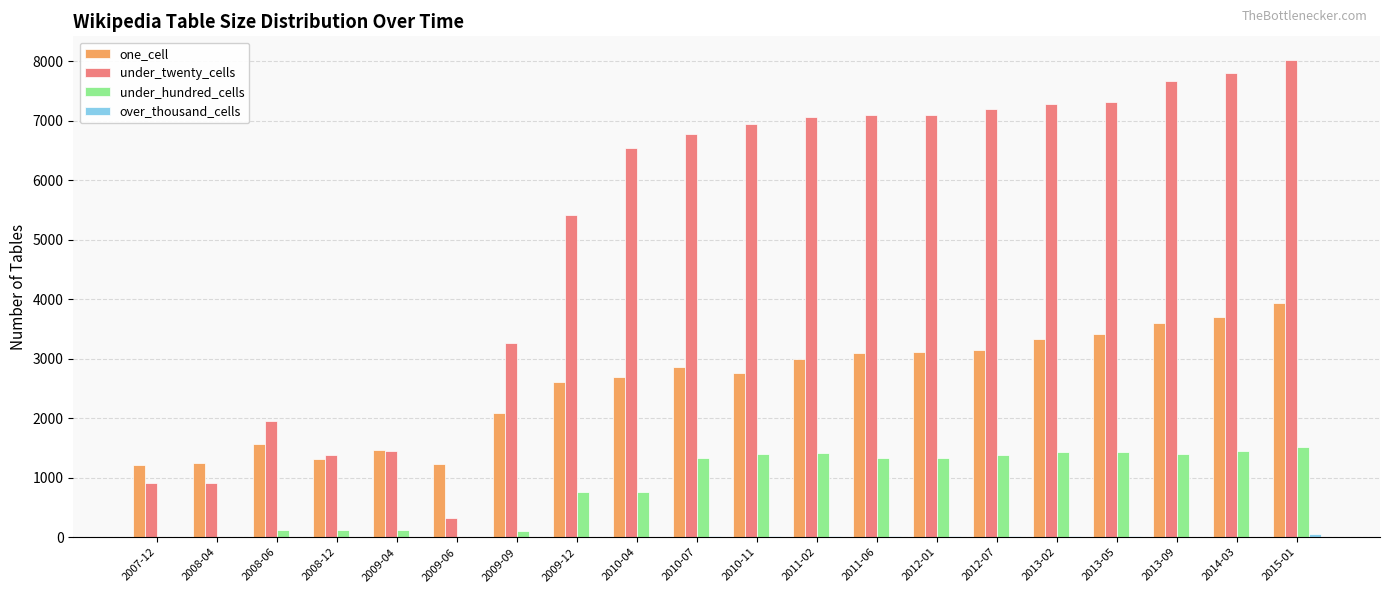

Between 2007-12 and 2010-07, which series saw the biggest shift?

under_twenty_cells